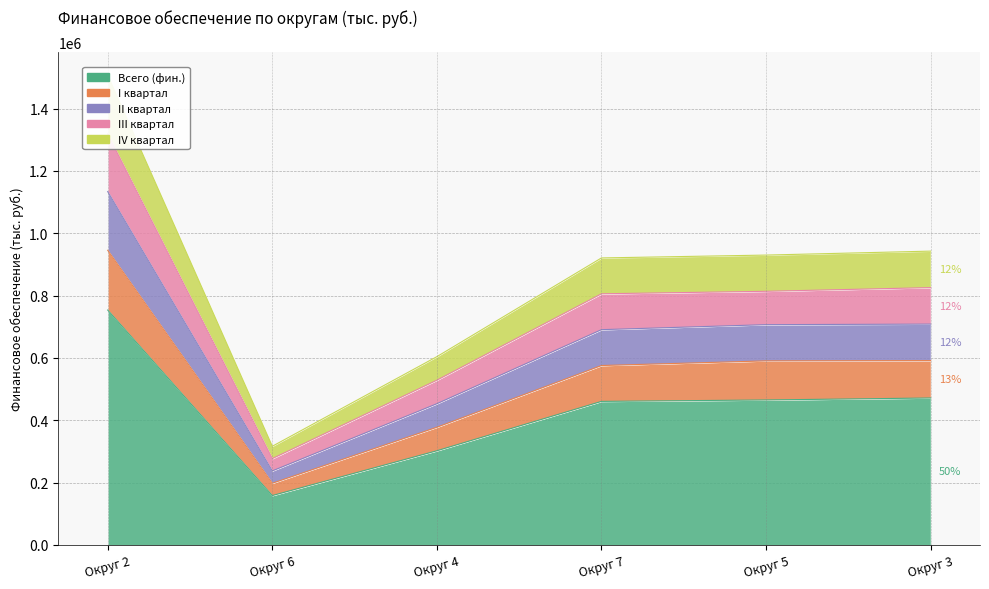

True or false: II квартал and I квартал cross at least once.

False